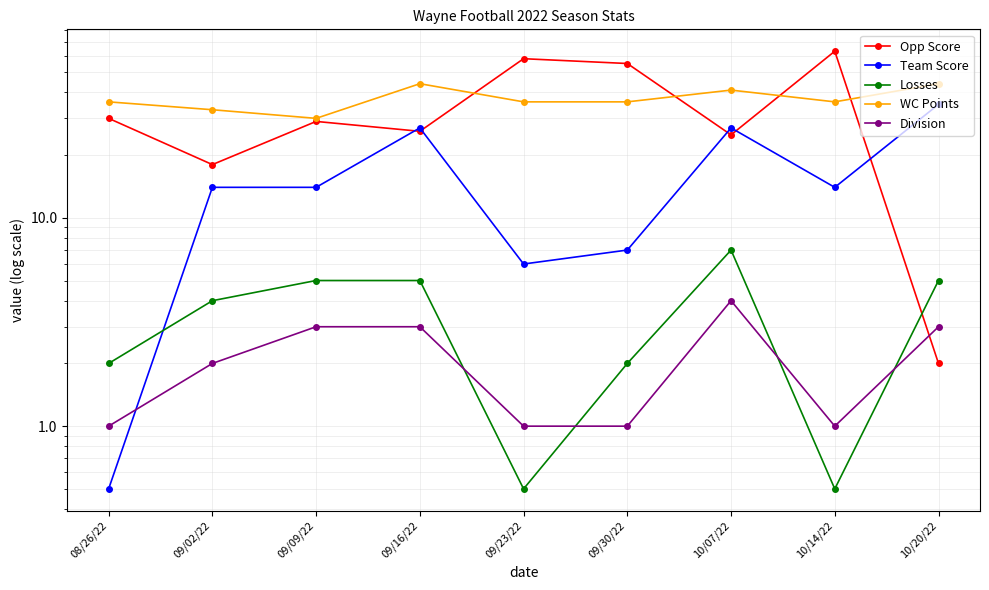

Which series has the widest spread of values?

Opp Score